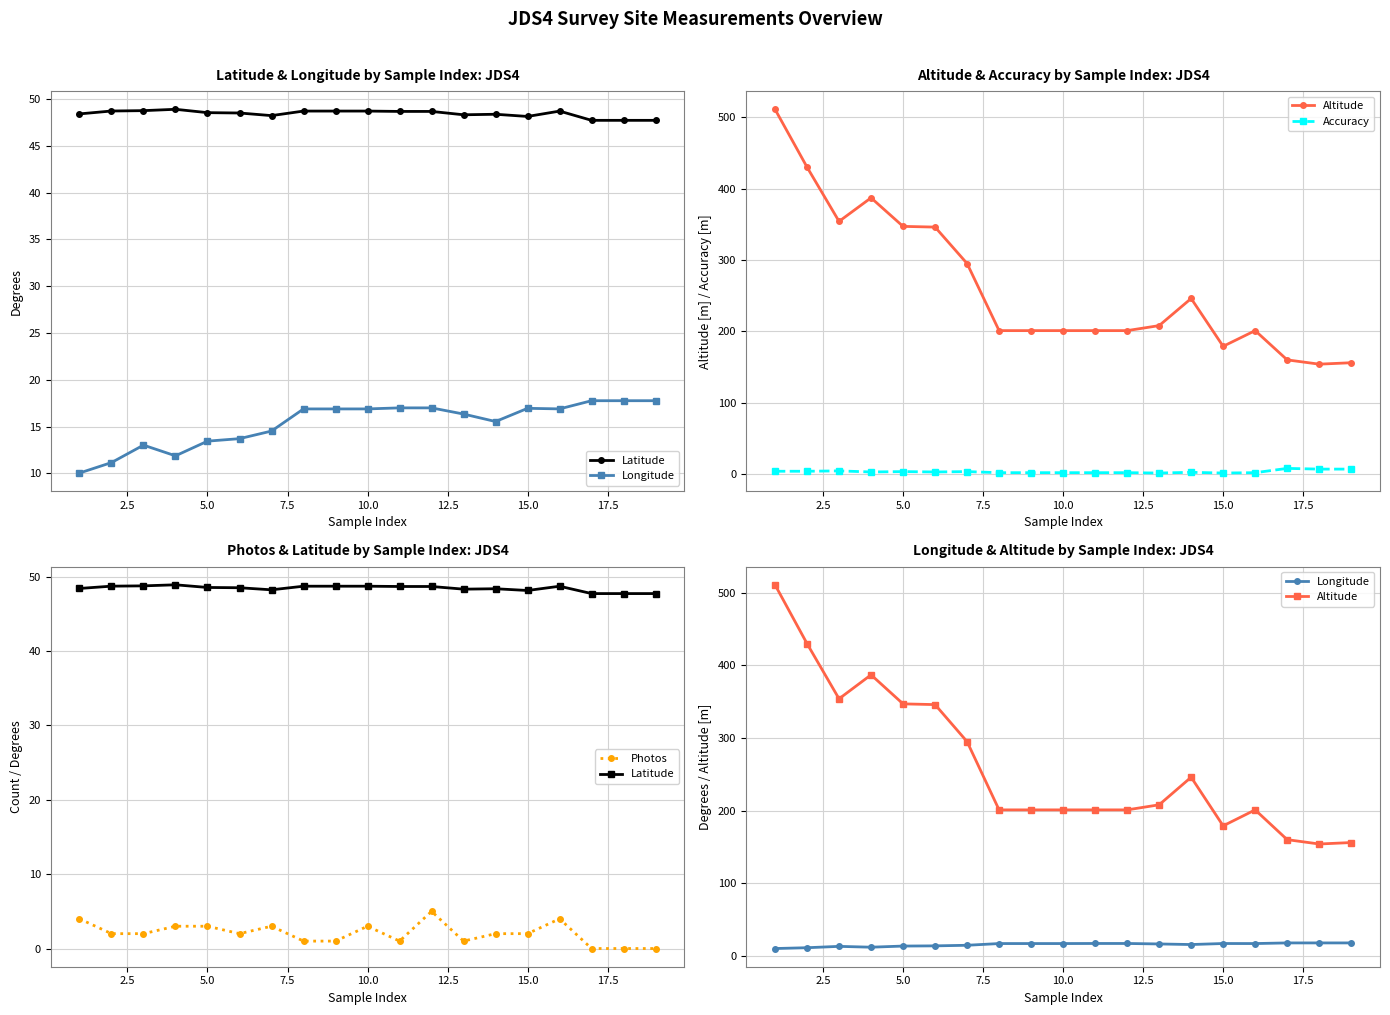

What is the highest value of the Latitude series?

48.9